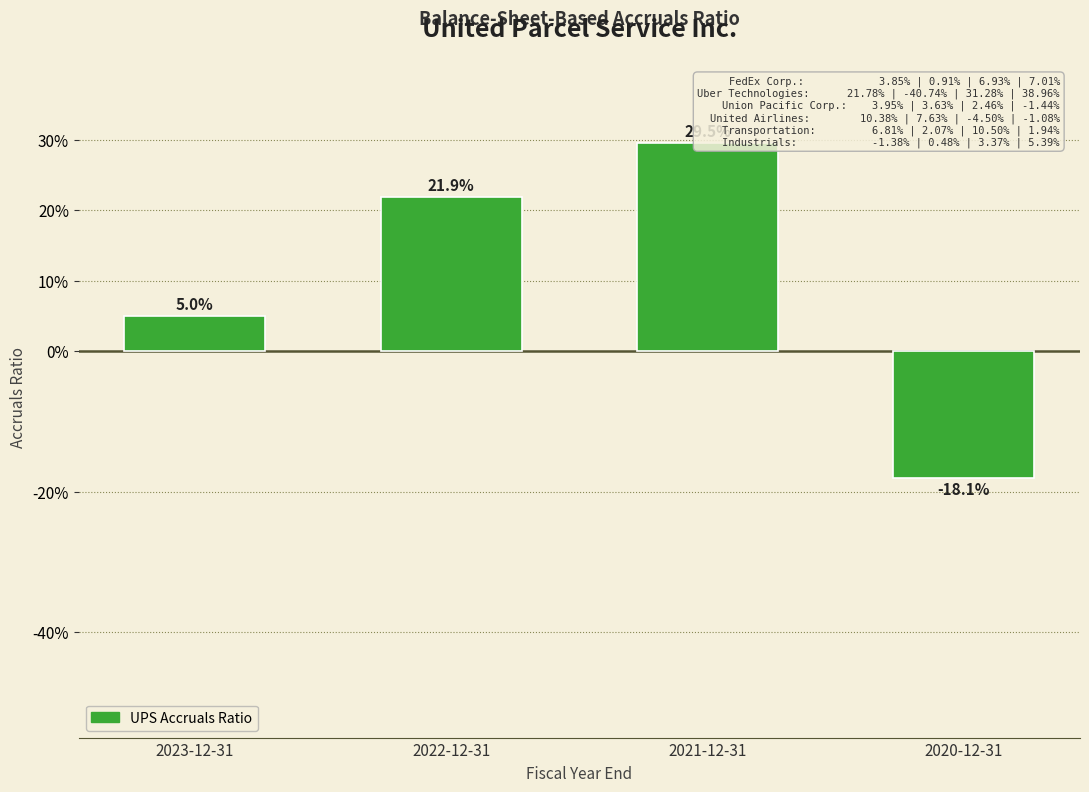

What is the maximum value shown in the chart?

0.3